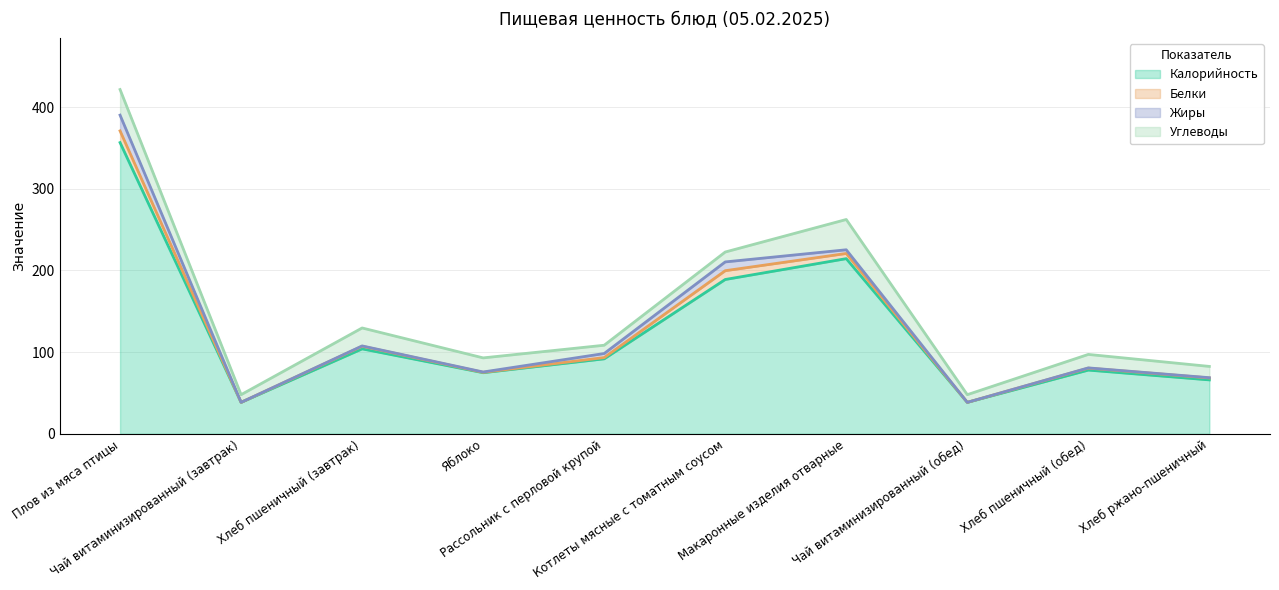

What position from the left is Чай витаминизированный (завтрак)?

2